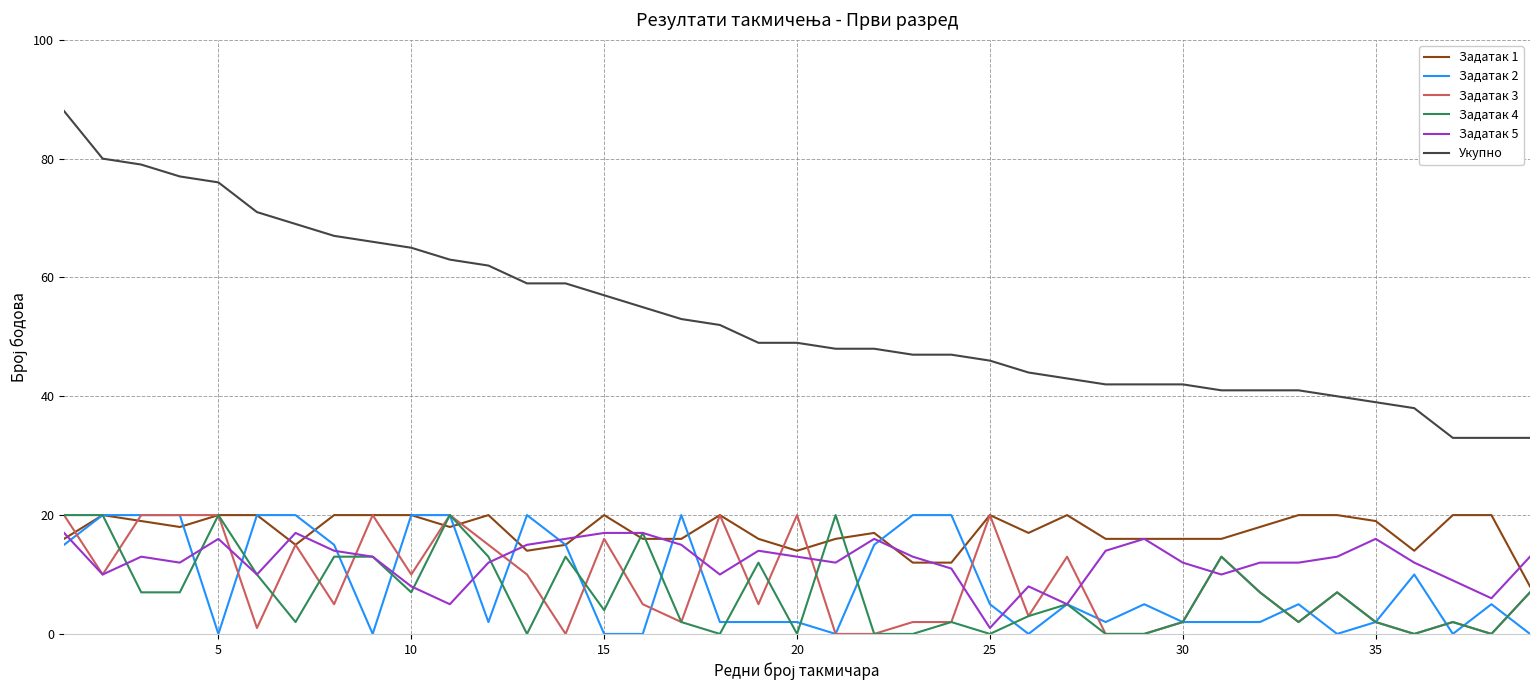

Which series has the largest total across all categories?

Укупно